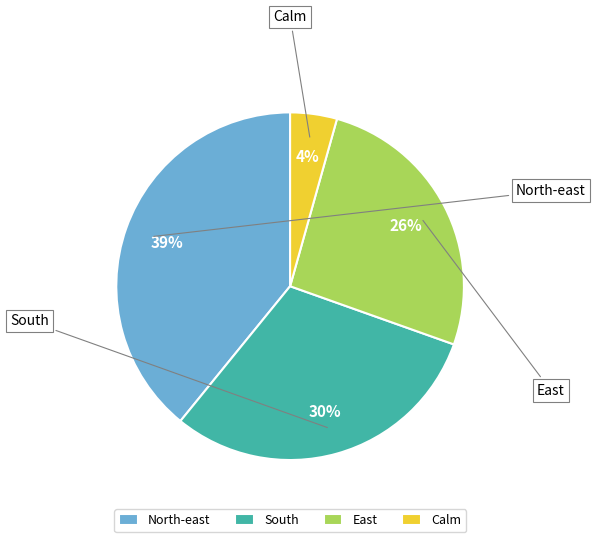

To the nearest percent, what is the combined percentage of East and South?

57%